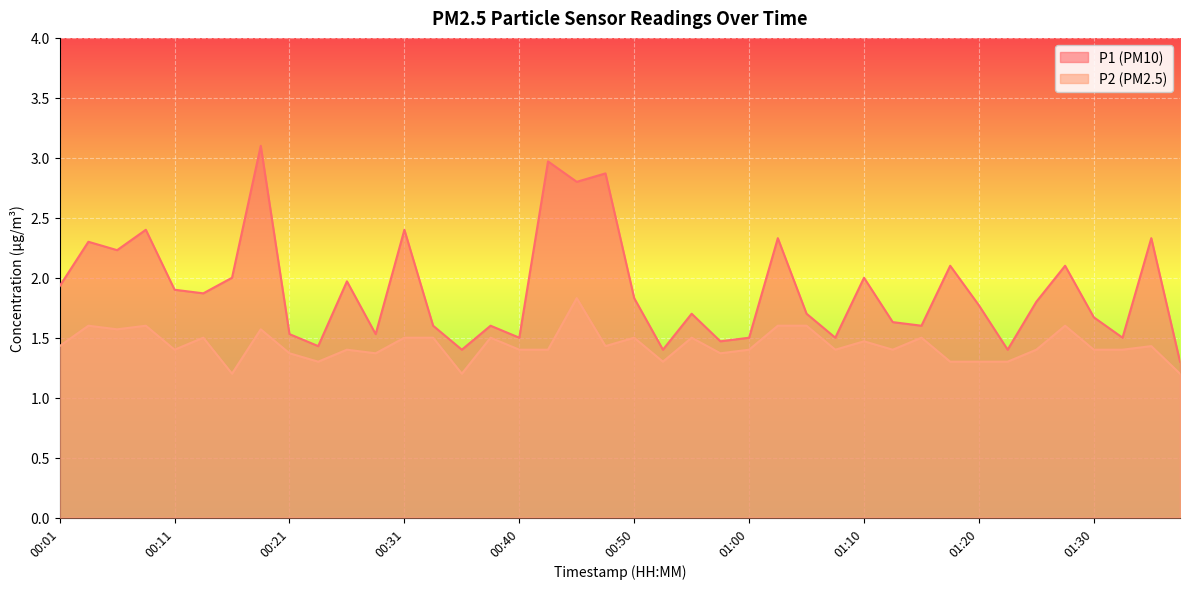

What position from the left is 00:04?

2